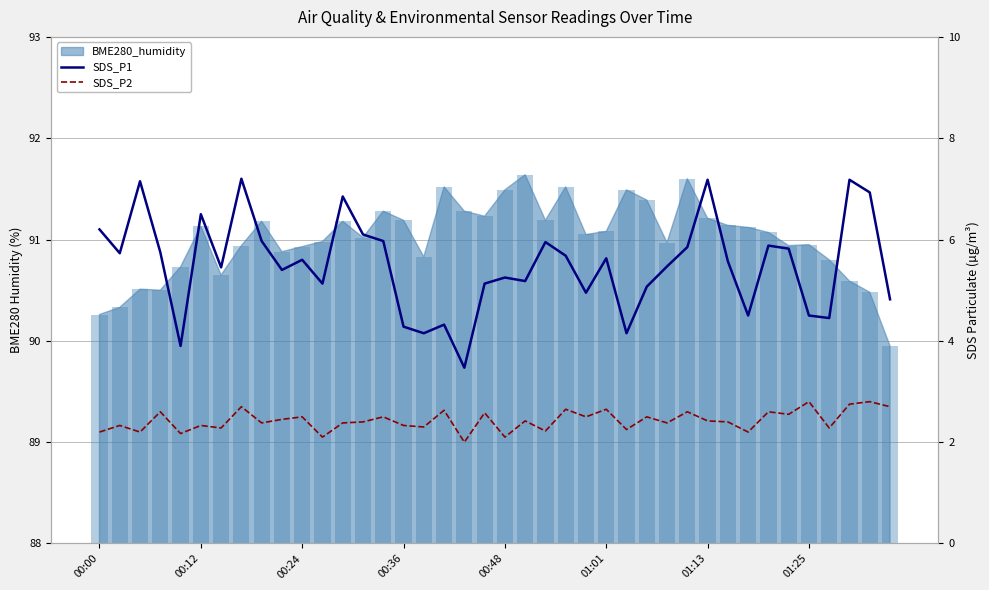

Is the value of SDS_P1 at 21 greater than the value of SDS_P2 at 12?

Yes